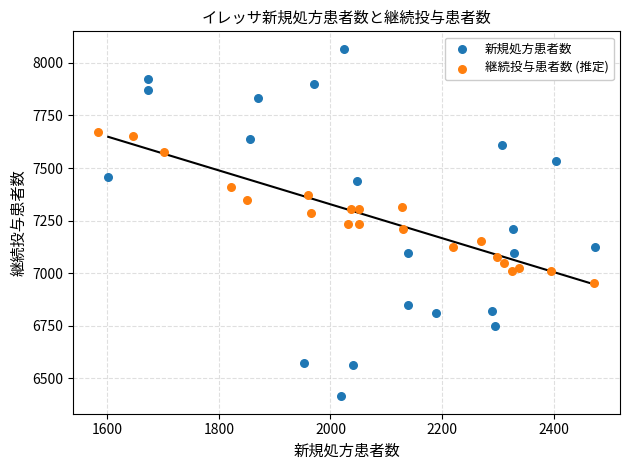

Which series contains the highest Y value?

新規処方患者数